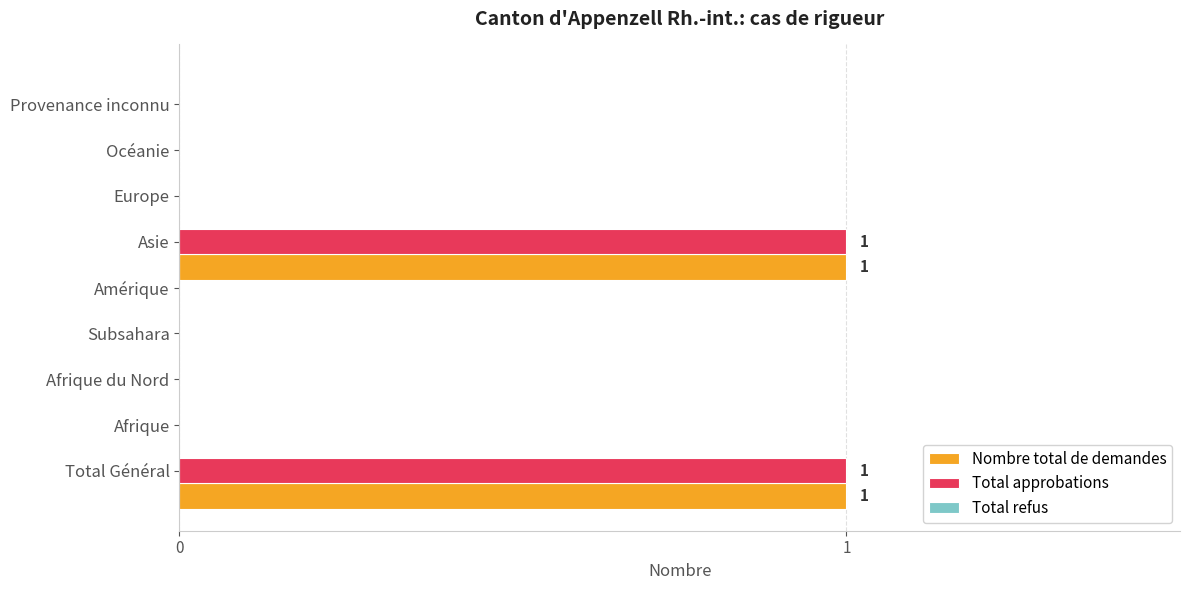

The Total approbations series shows -1 at Amérique. True or false?

False